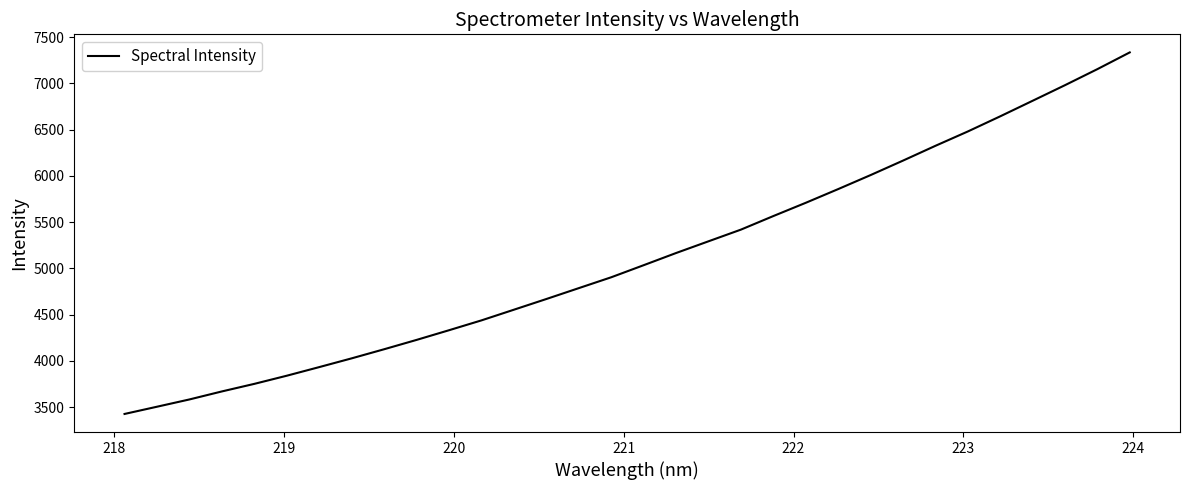

What is the minimum value shown in the chart?

3426.9